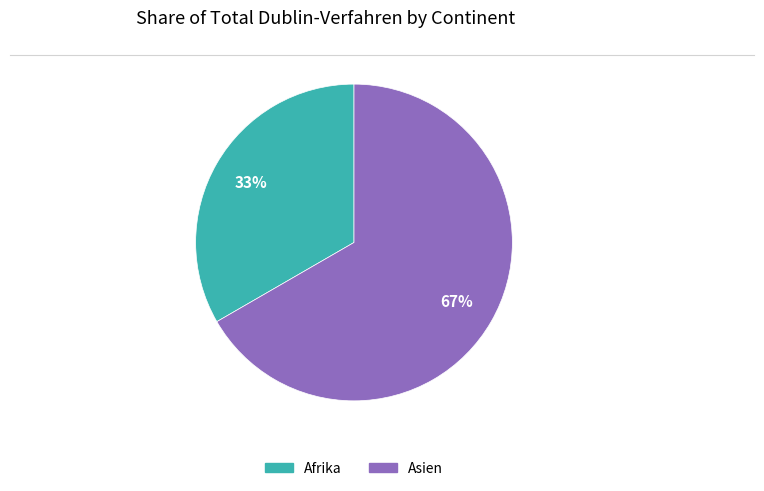

To the nearest percent, what is the average slice percentage?

50%